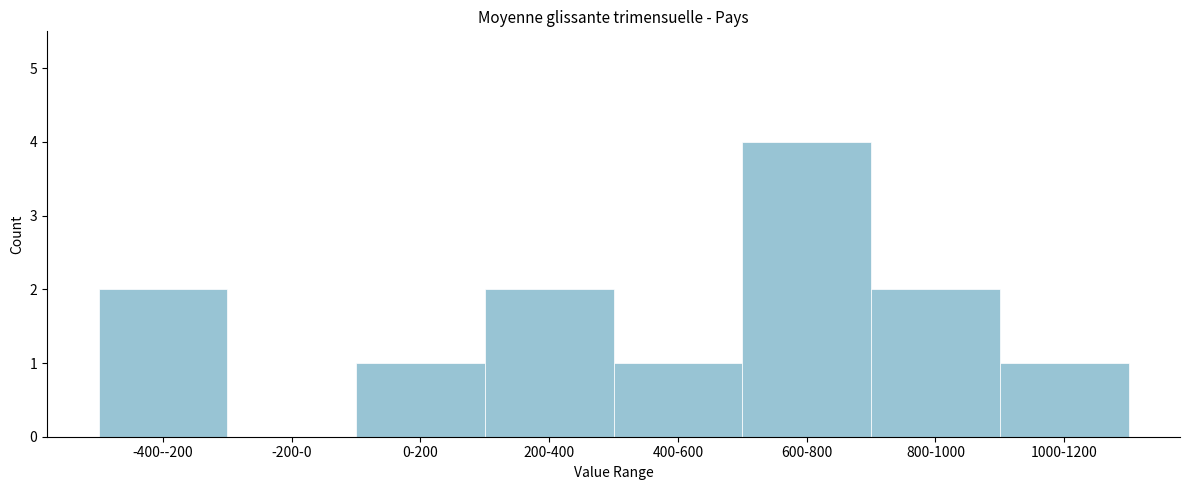

Reading right to left, transcribe all the data shown in this chart.

1000-1200=1	800-1000=2	600-800=4	400-600=1	200-400=2	0-200=1	-200-0=0	-400--200=2